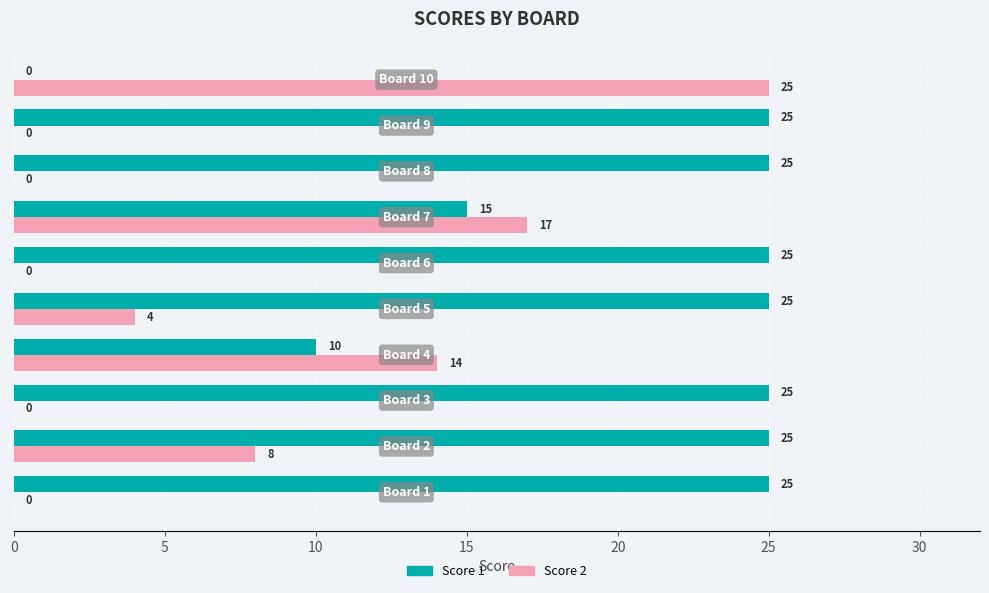

How many Score 2 values are between 0 and 14?

8